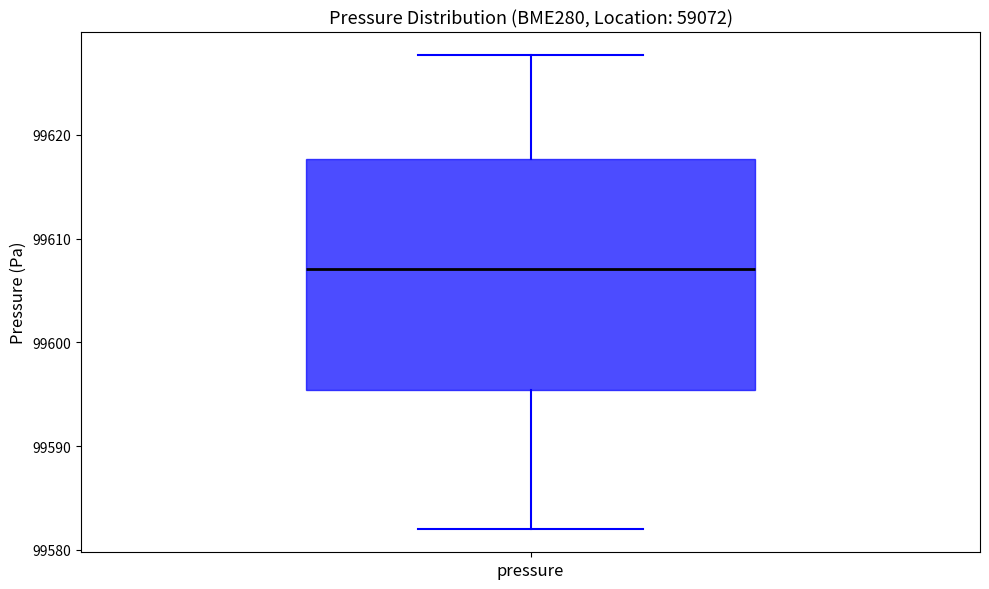

Transcribe this box plot: give where the median line is, the range the box spans, and where the two whiskers end, as read against the y-axis. The values are not printed on the chart, so give them approximately, as read against the axis.

median 99607, box 99595 to 99618, whiskers 99582 to 99628